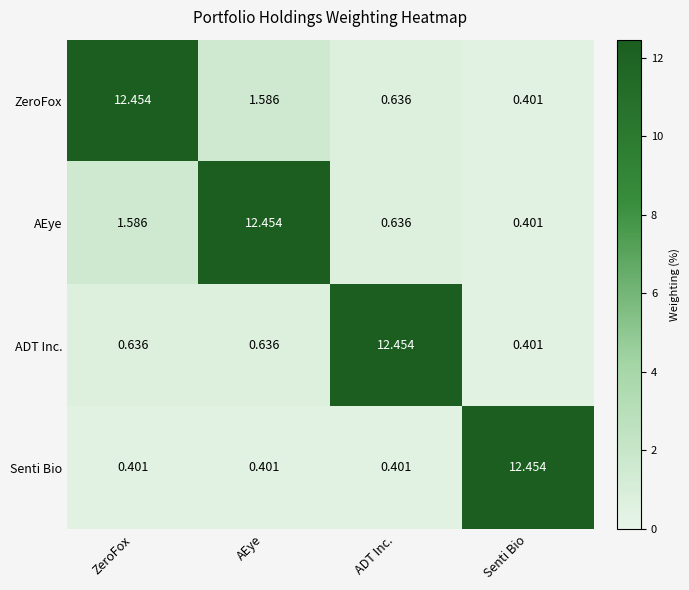

At which label is ZeroFox closest to 6?

AEye